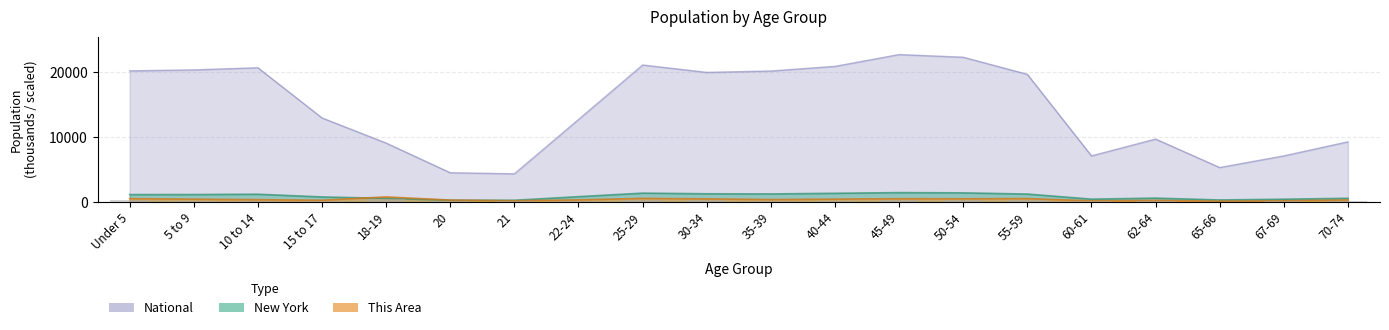

What are all the series names shown in the legend?

This Area, New York, National